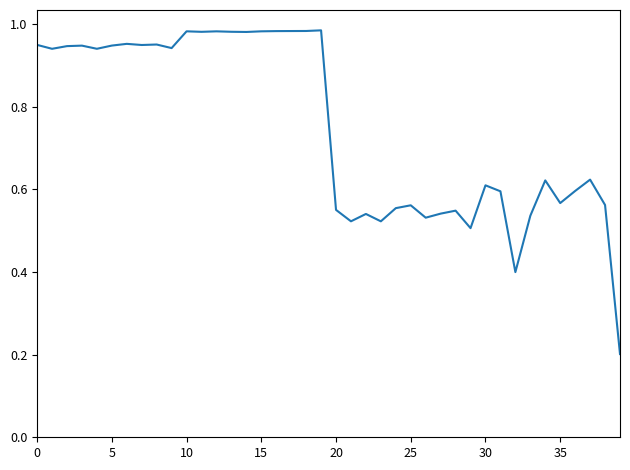

The value at 20 is 1.0. True or false?

False